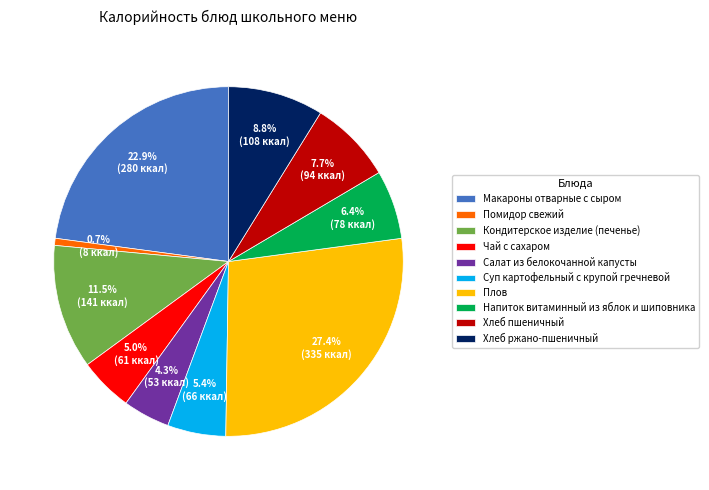

Approximately how many times larger is the value at Хлеб пшеничный compared to Чай с сахаром?

1.5